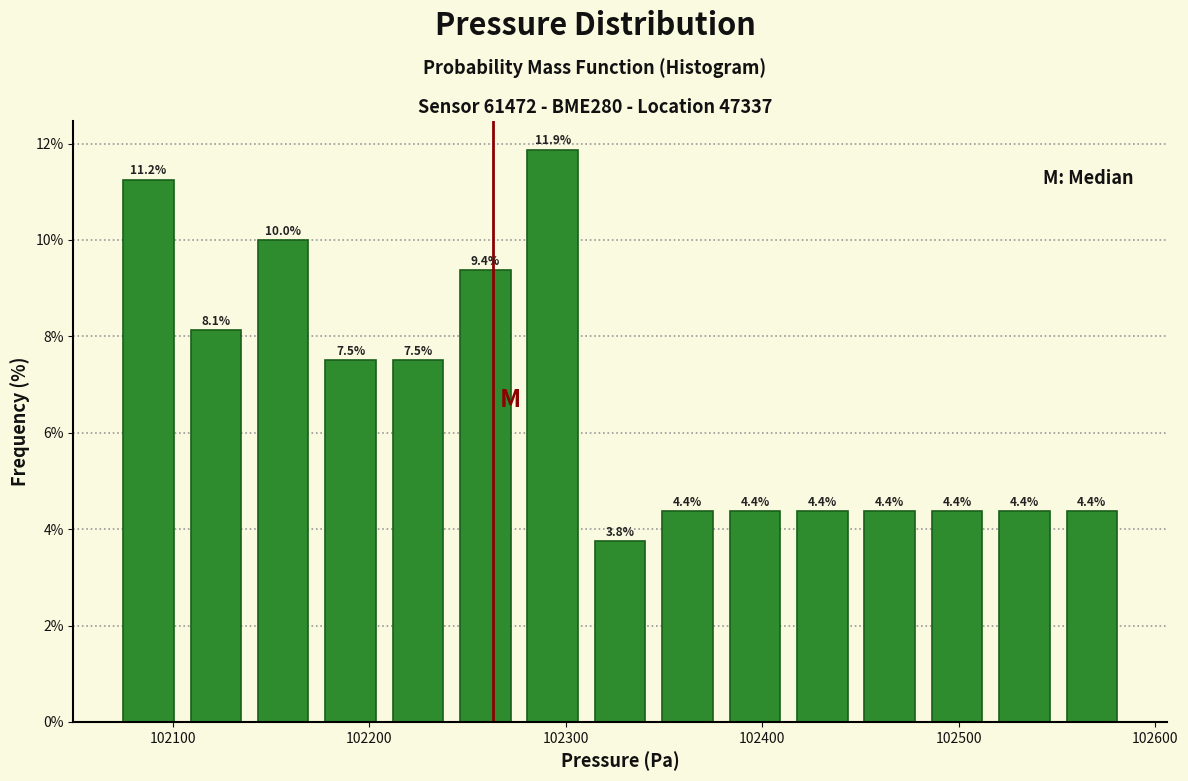

Around what value on the x-axis is the tallest bar? Give the approximate position of its centre, as read against the axis.

102290